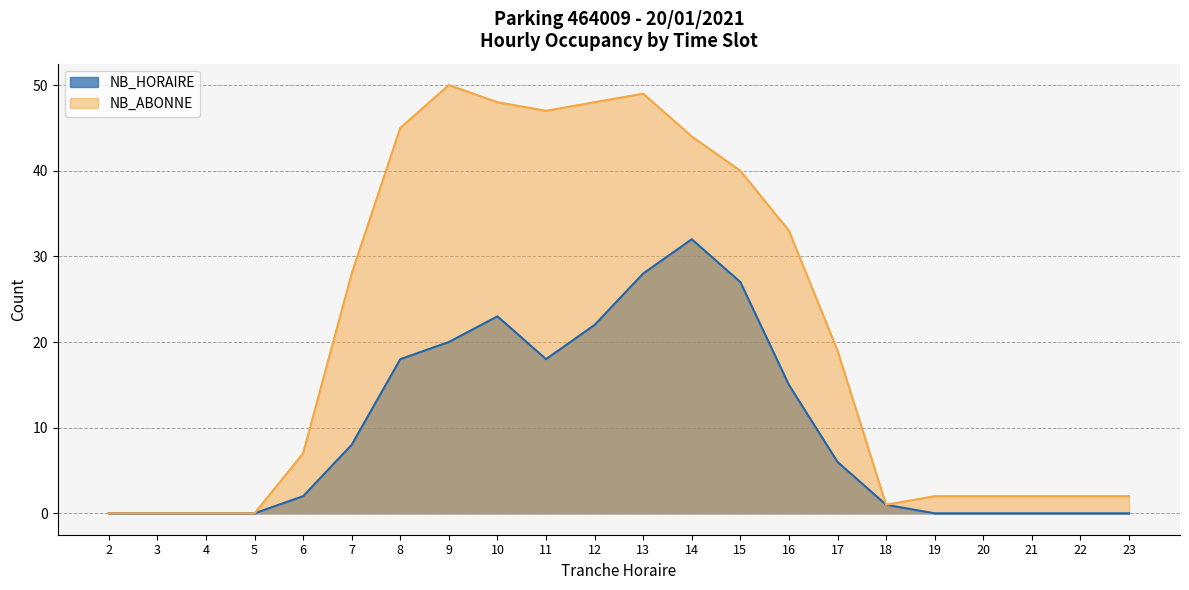

The NB_ABONNE series shows 48 at 12. True or false?

True